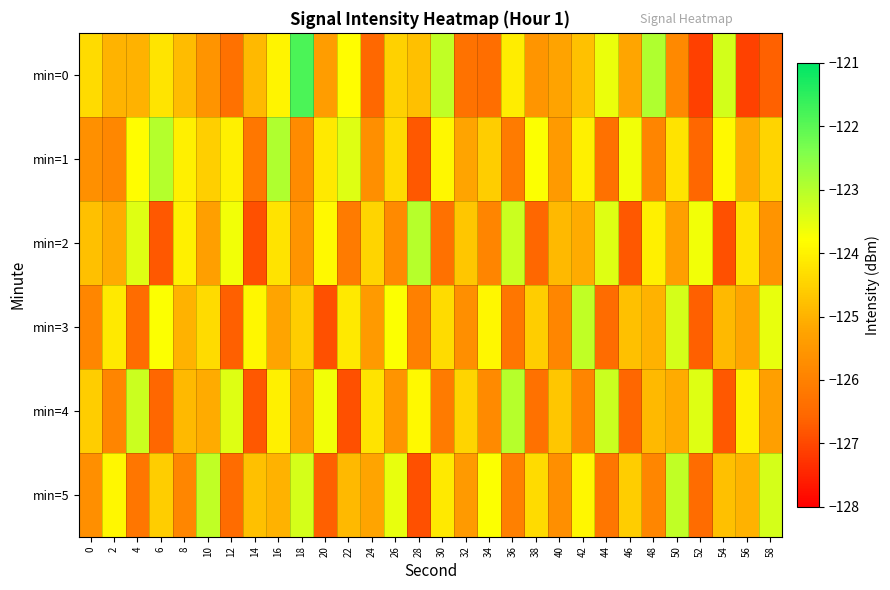

What is the minimum value shown in the chart?

-127.1